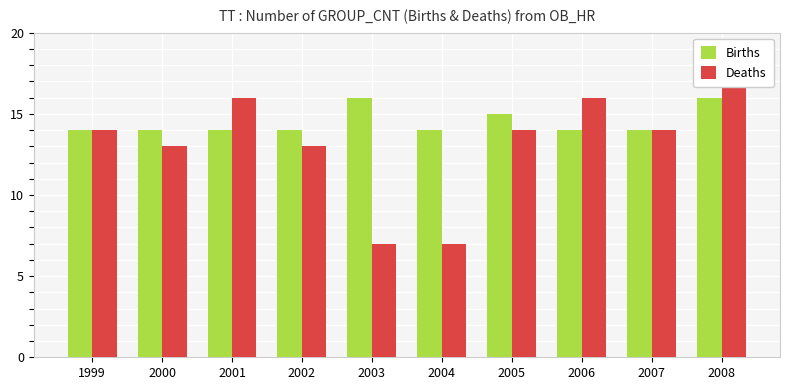

How many groups of bars are there?

10